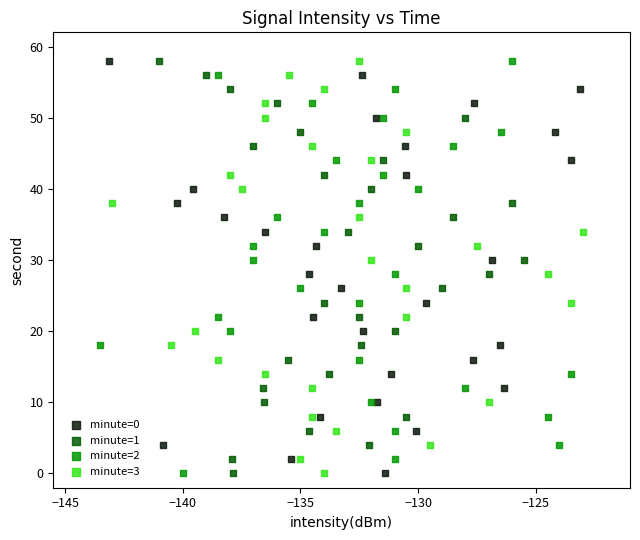

What are all the series names shown in the legend?

minute=0, minute=1, minute=2, minute=3